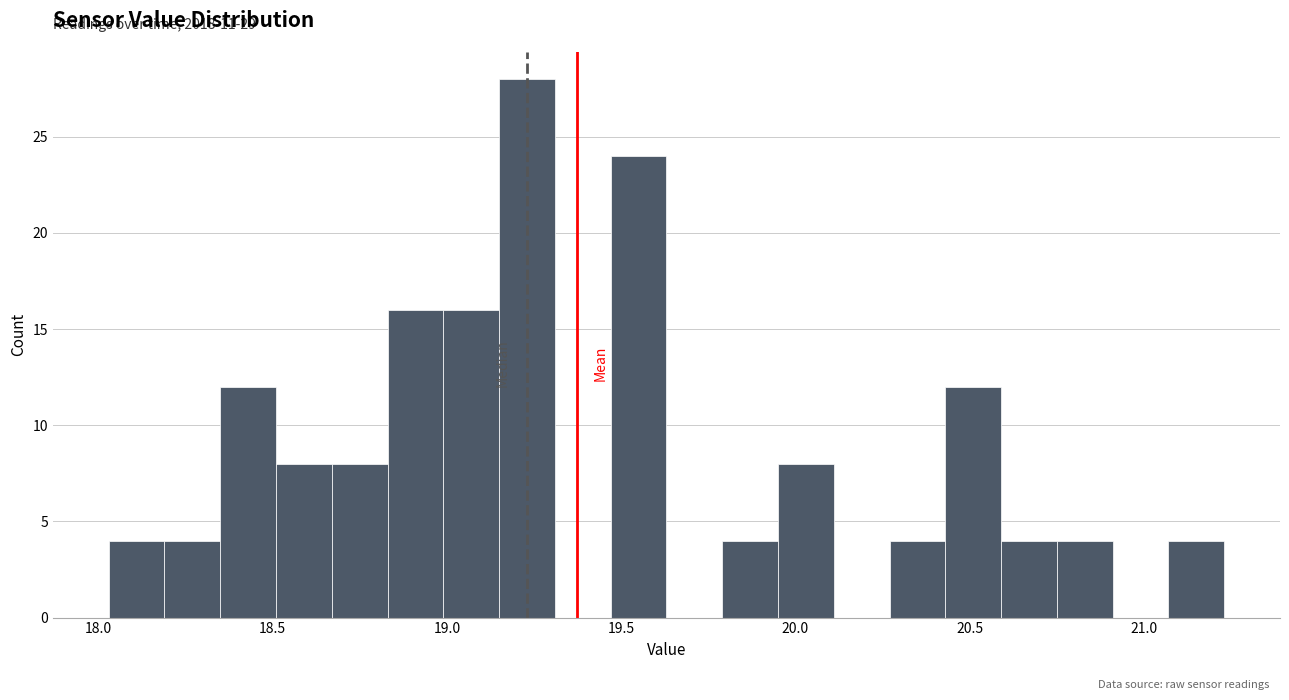

Read against the x-axis, roughly where is the centre of the tallest bar?

19.25